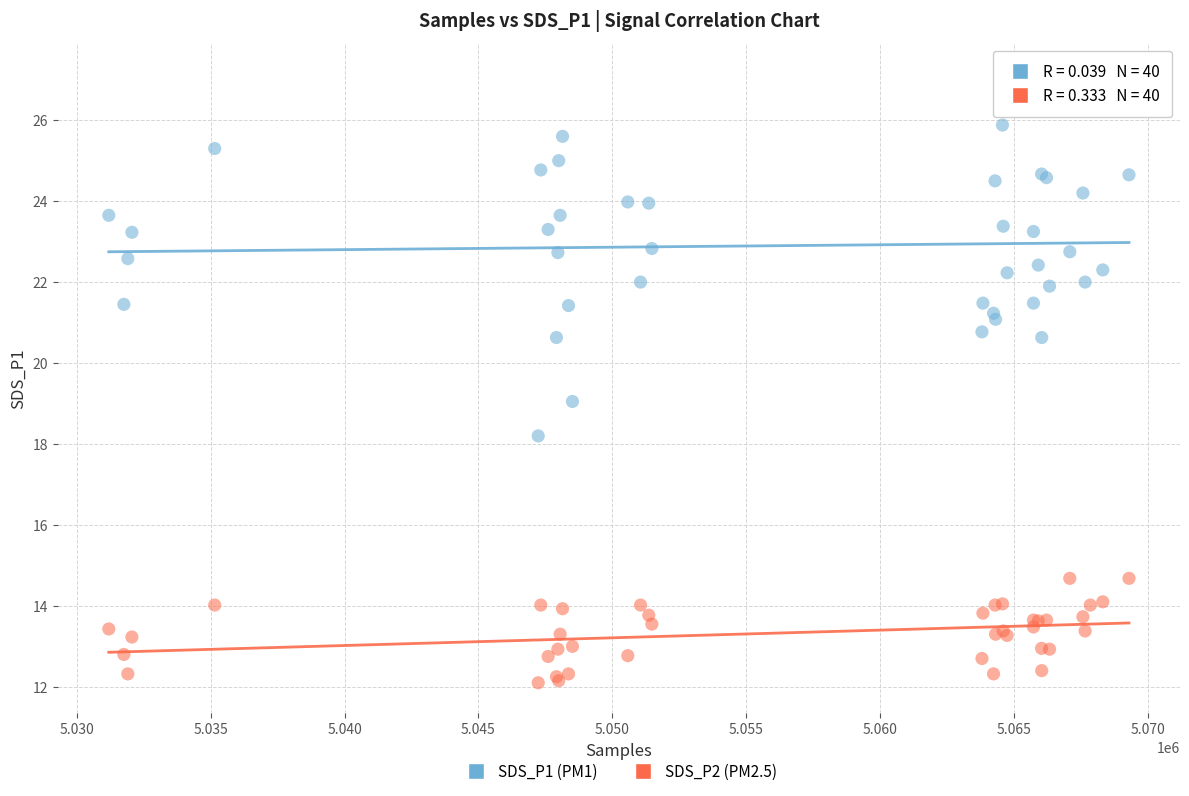

Which series reaches the maximum Y coordinate?

SDS_P1 (PM1)